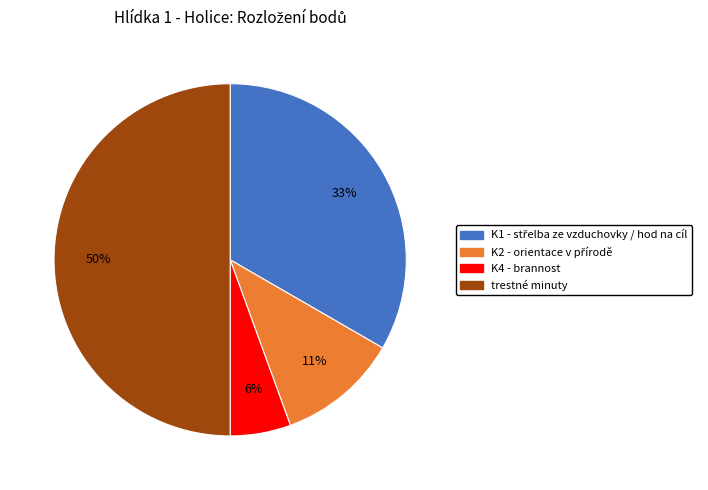

What is the largest slice in the pie chart?

trestné minuty